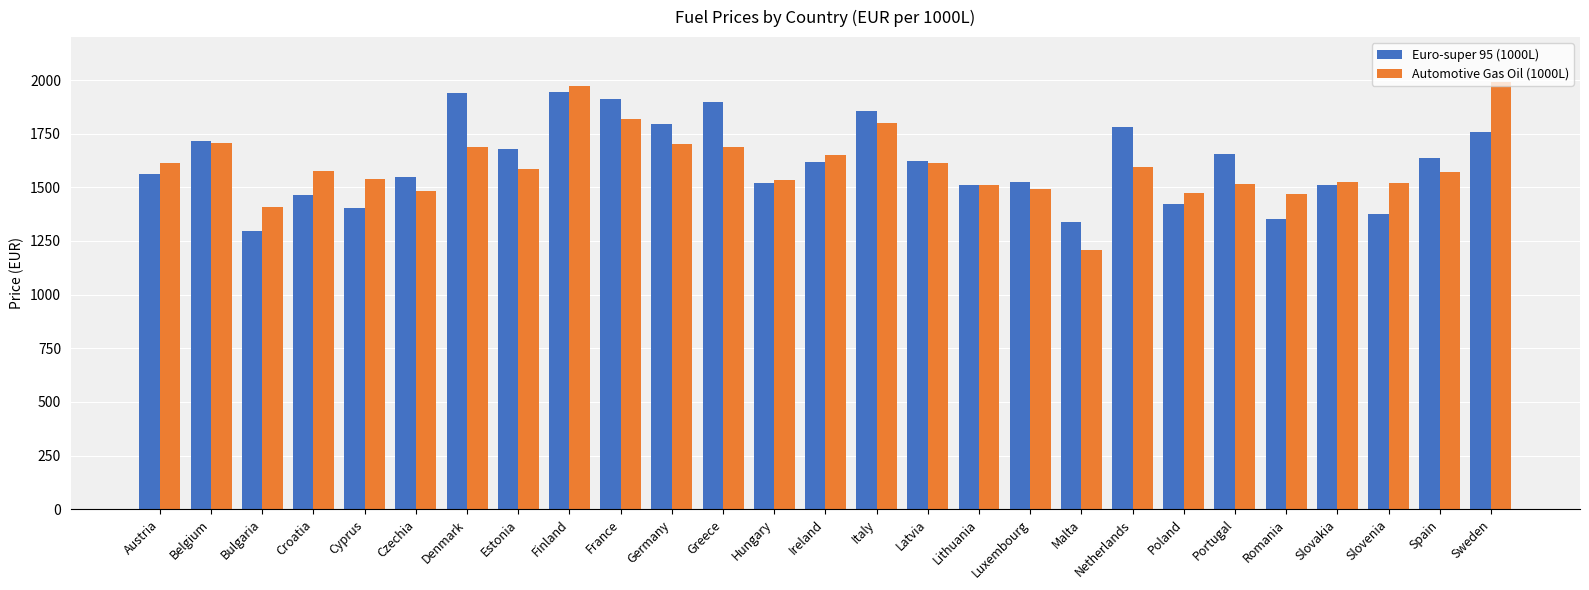

What is the difference between the maximum and minimum values in the Euro-super 95 (1000L) series?

649.3